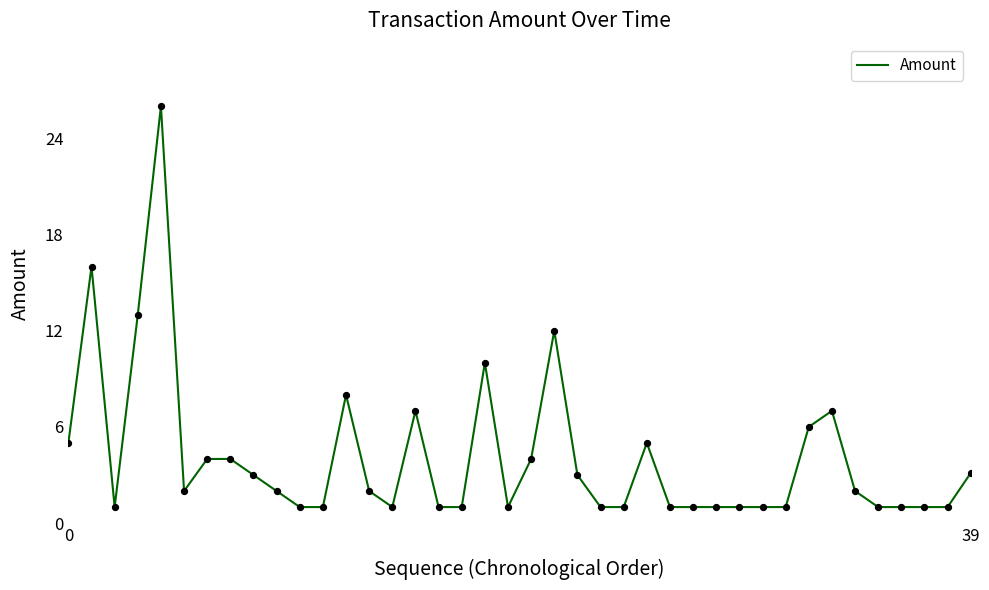

What is the greatest value displayed?

26.0